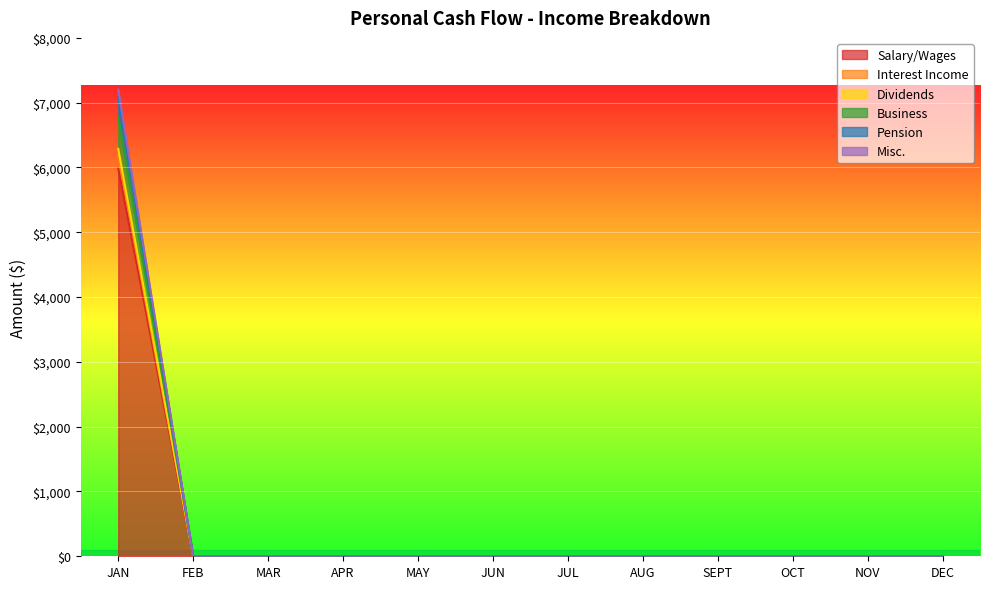

At which category is the sum across all series the highest?

JAN